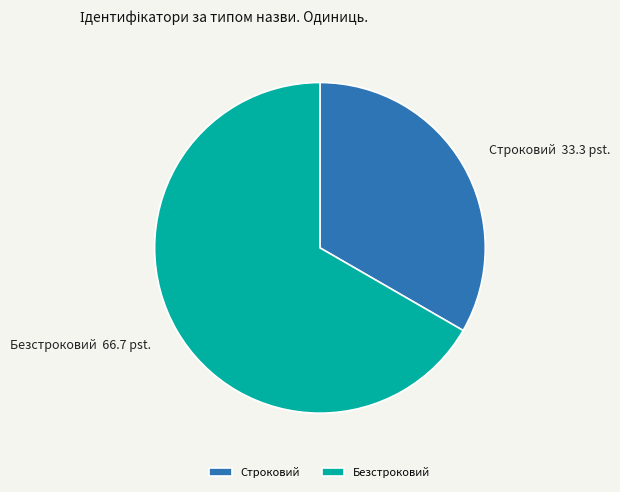

How many slices are in this pie chart?

2